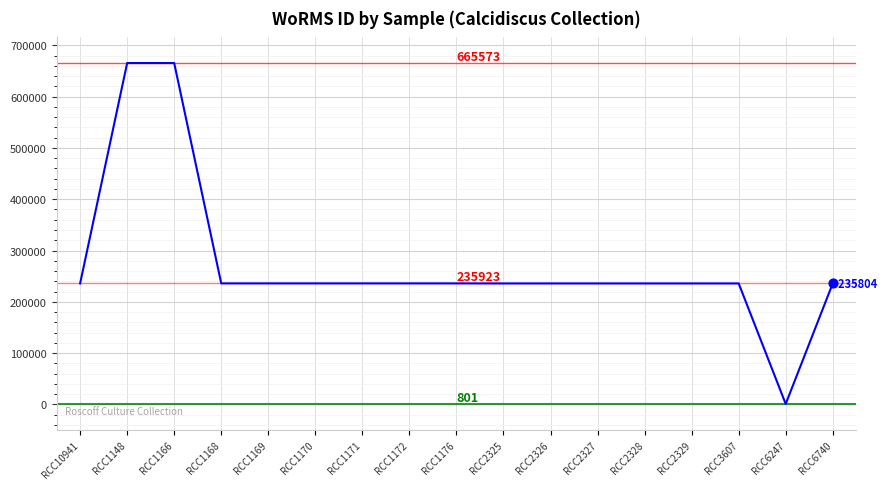

What is the change in value from RCC1166 to RCC2329?

-429769